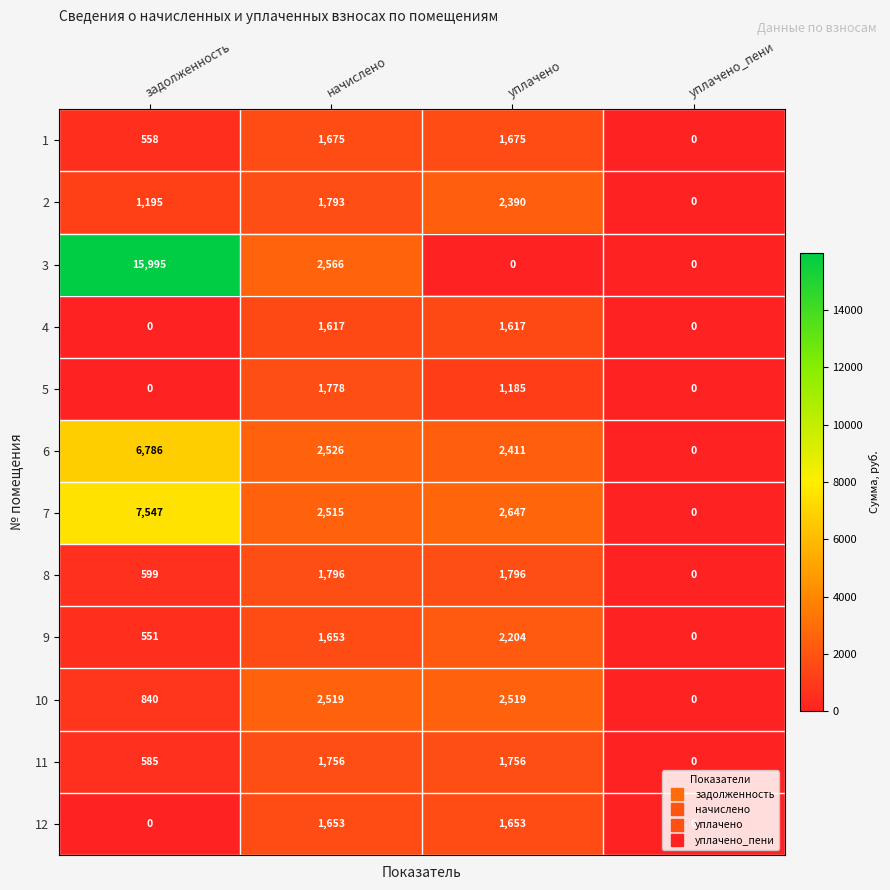

What is the greatest value displayed?

15995